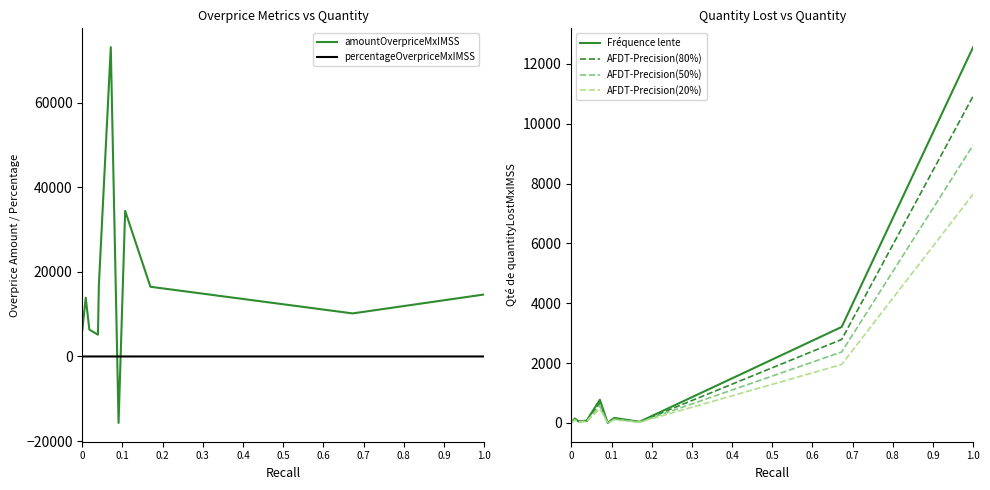

What is the average value of the AFDT-Precision(50%) series?

660.7